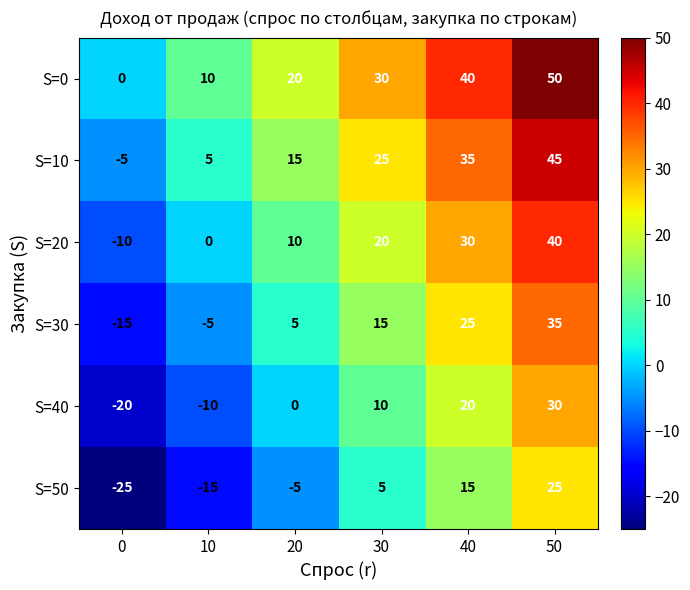

How many categories are shown in the chart?

6